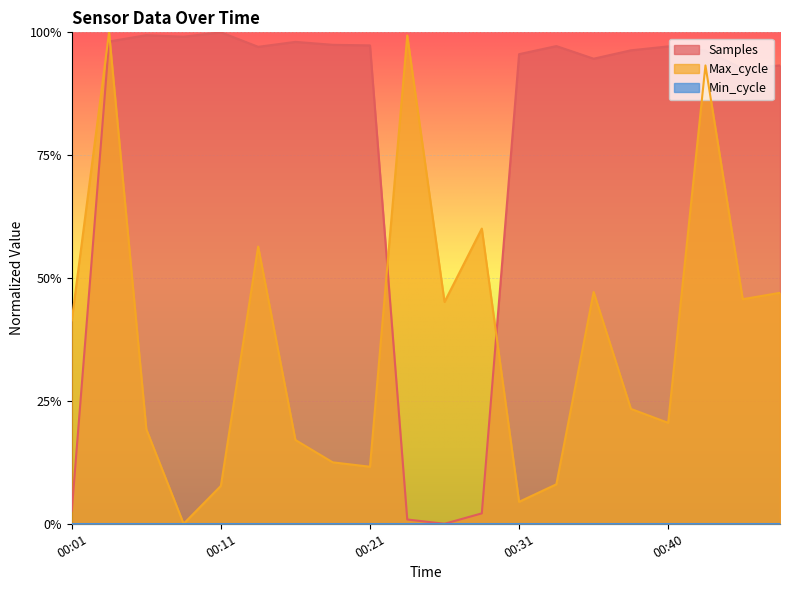

At which label is Max_cycle closest to 0?

00:09